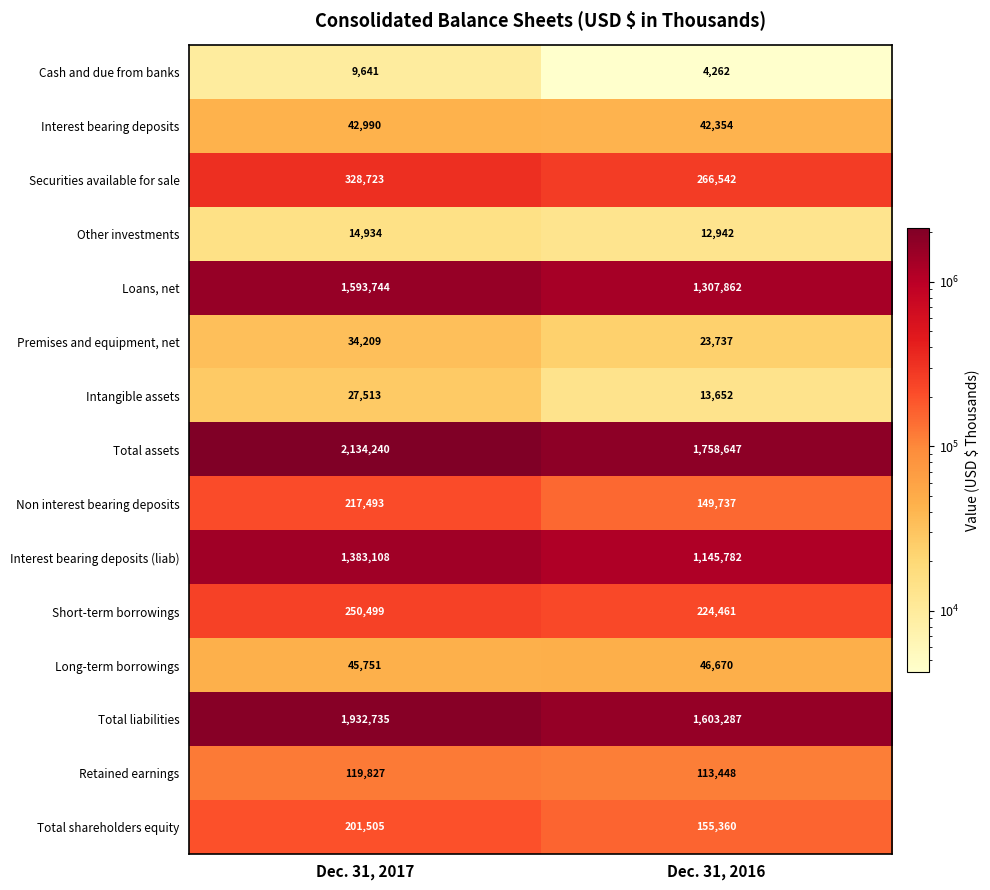

At which category is the sum across all series the highest?

Dec. 31, 2017